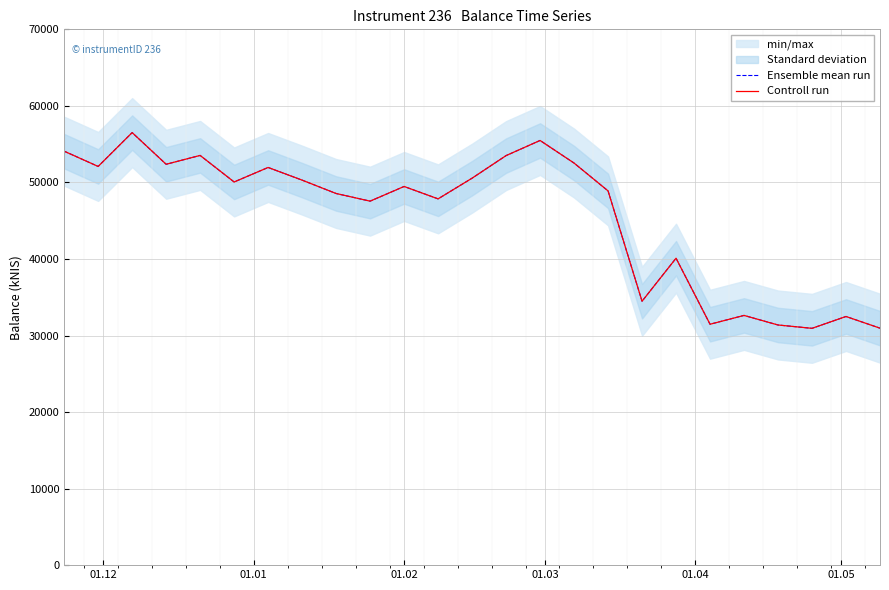

Reading left to right, extract all data points from this chart.

Ensemble mean run: 54081.2	52087.6	56508.2	52371.4	53526.7	50058.7	51953.5	50298.7	48552.3	47553.8	49471.4	47852.2	50554.2	53504.6	55480.8	52528.8	48893.1	34477.2	40097.4	31473.5	32624.6	31373.7	30937.7	32485.1	30957.8
Controll run: 54081.2	52087.6	56508.2	52371.4	53526.7	50058.7	51953.5	50298.7	48552.3	47553.8	49471.4	47852.2	50554.2	53504.6	55480.8	52528.8	48893.1	34477.2	40097.4	31473.5	32624.6	31373.7	30937.7	32485.1	30957.8